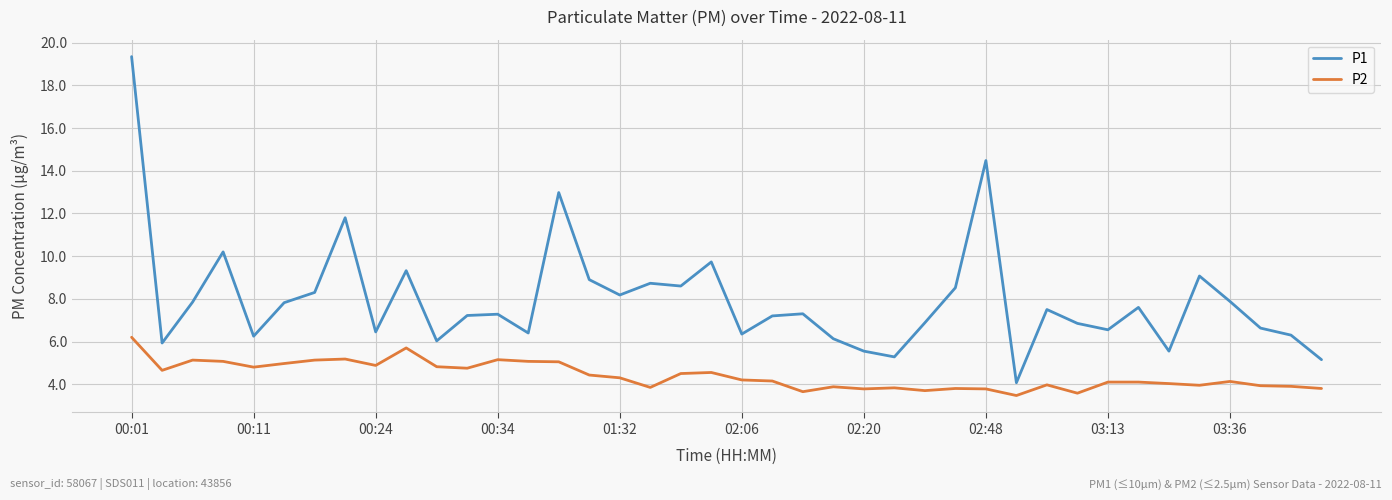

What is the smallest value displayed?

3.5